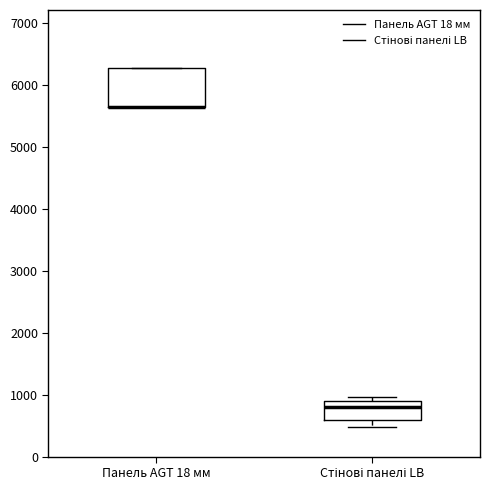

Which box is the tallest, from its lower edge to its upper edge?

Панель AGT 18 мм